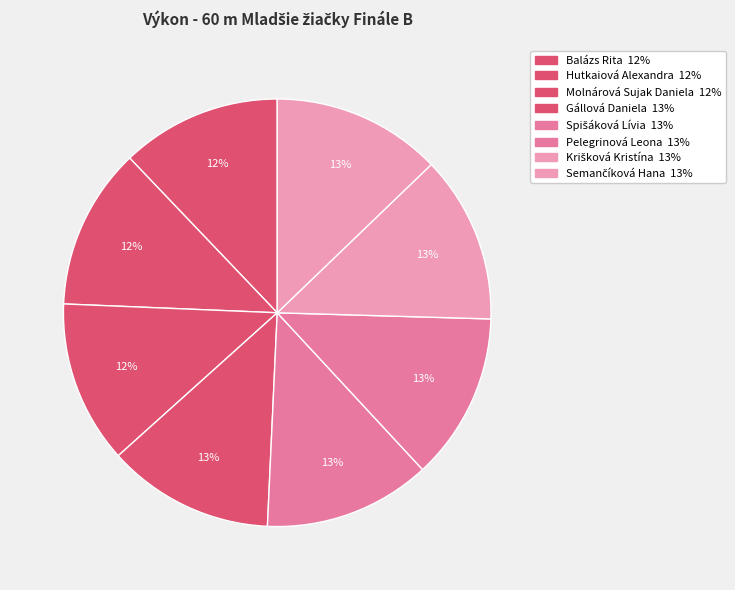

Combined, do Molnárová Sujak Daniela and Krišková Kristína account for over 50%?

No